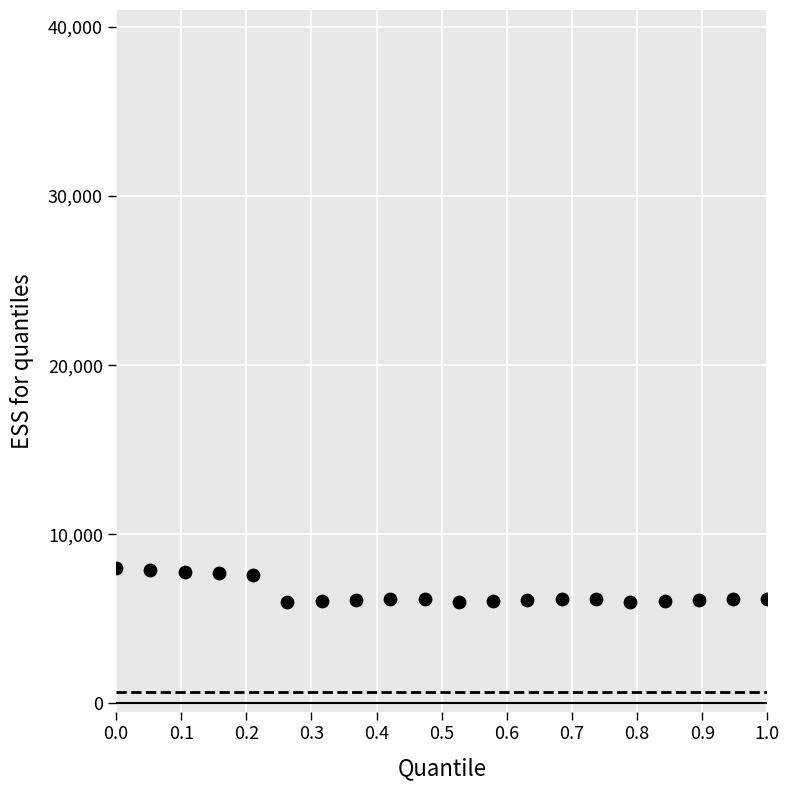

What is the range of Y values (max minus min)?

2000